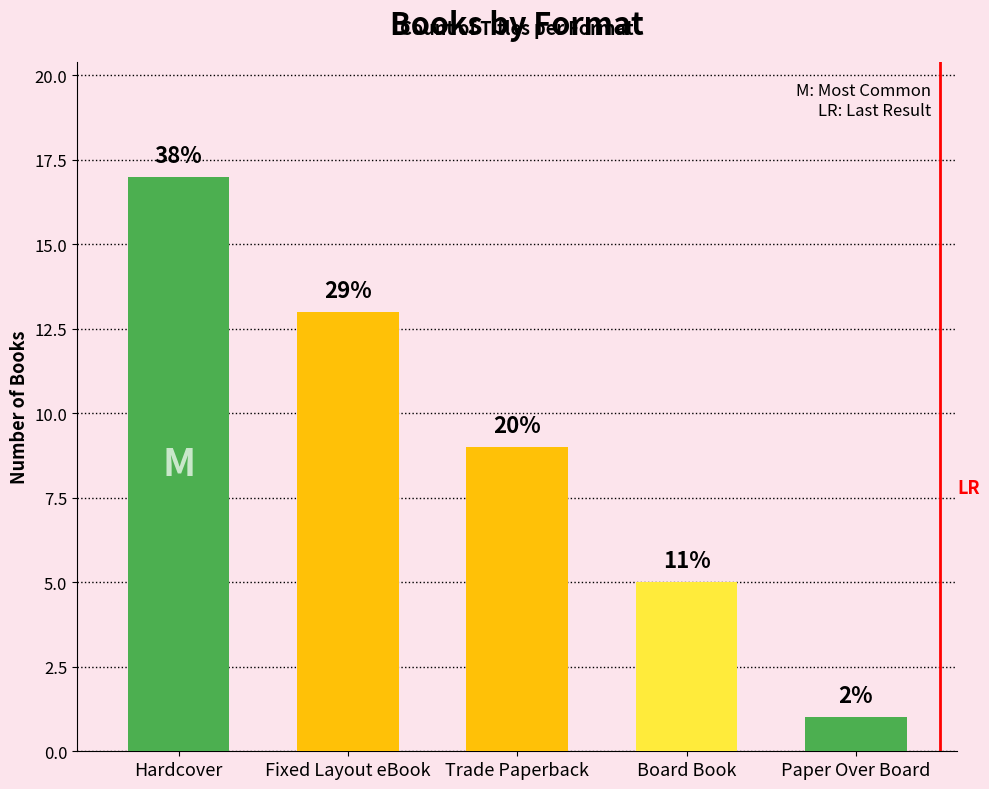

How many bars are there in total?

5